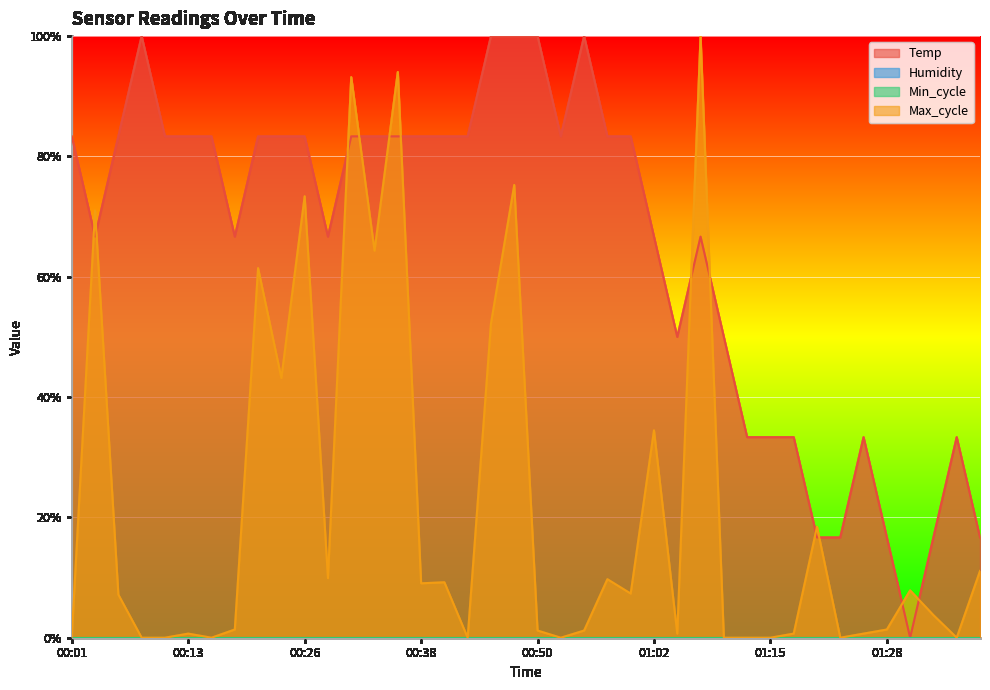

How many lines are shown in the chart?

2